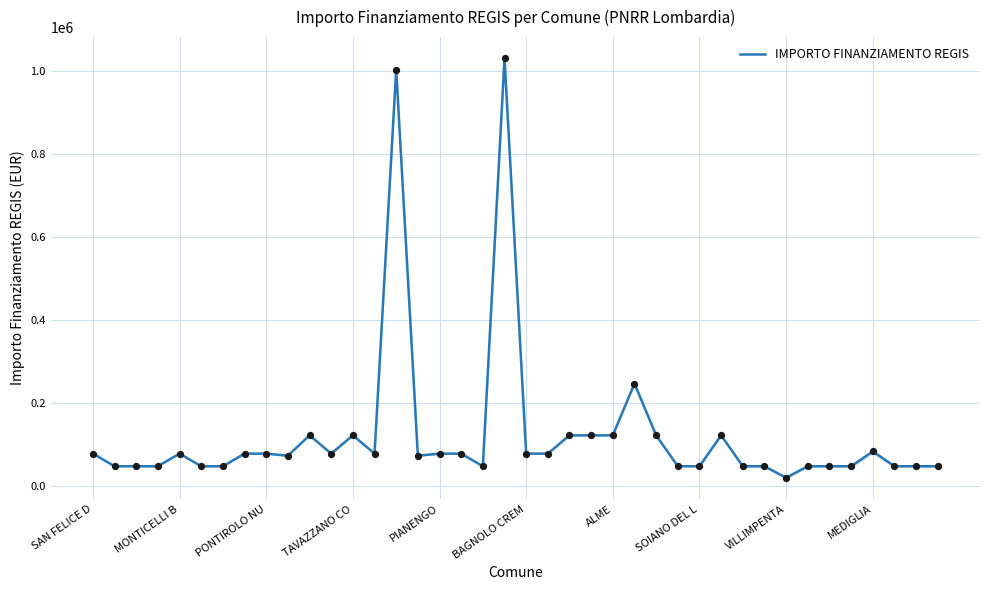

What is the maximum value shown in the chart?

1031574